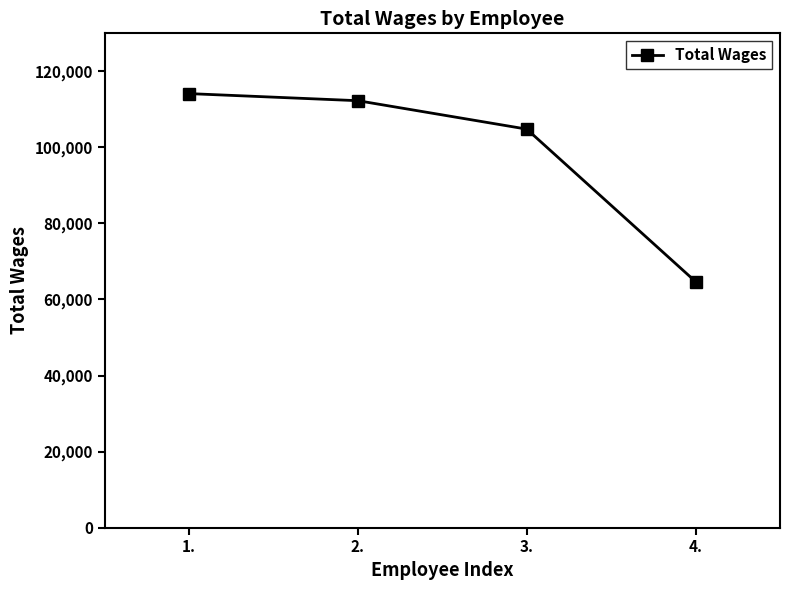

List the labels in order of value, largest first.

1., 2., 3., 4.